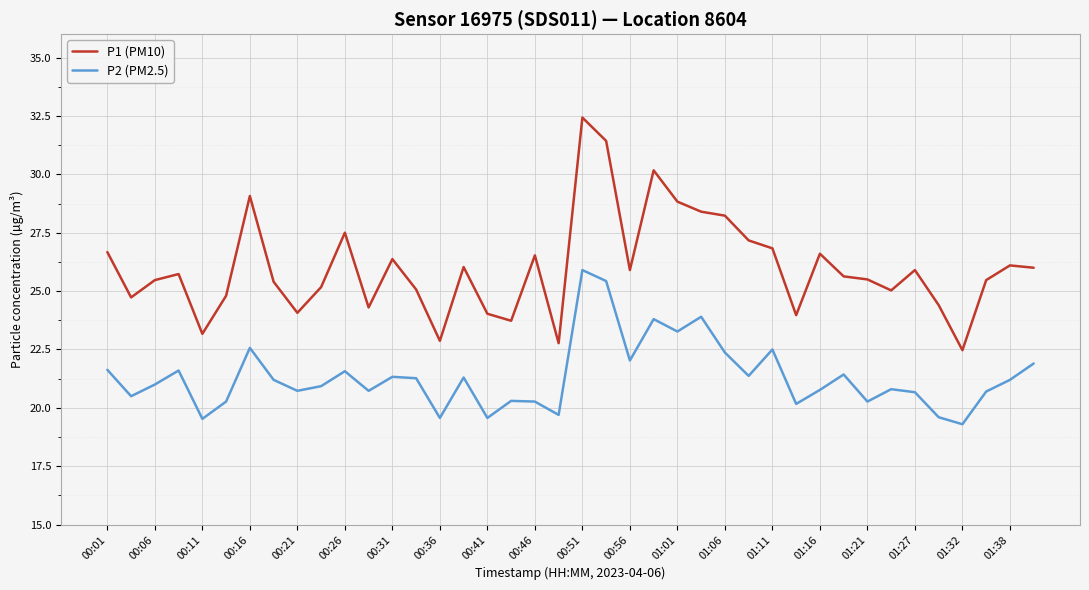

Which series has the largest range (max minus min)?

P1 (PM10)